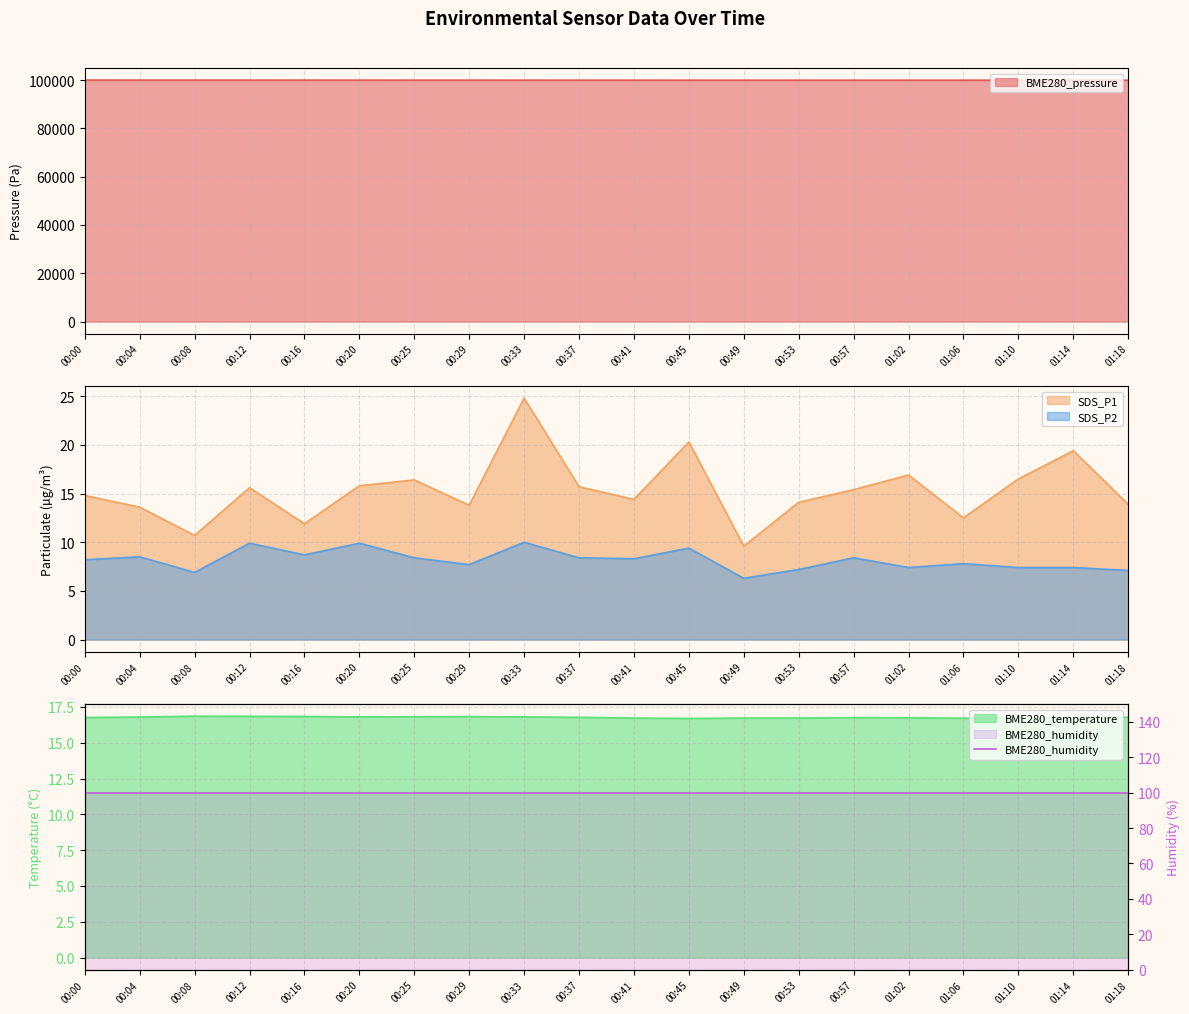

Count the number of data series in this chart.

4